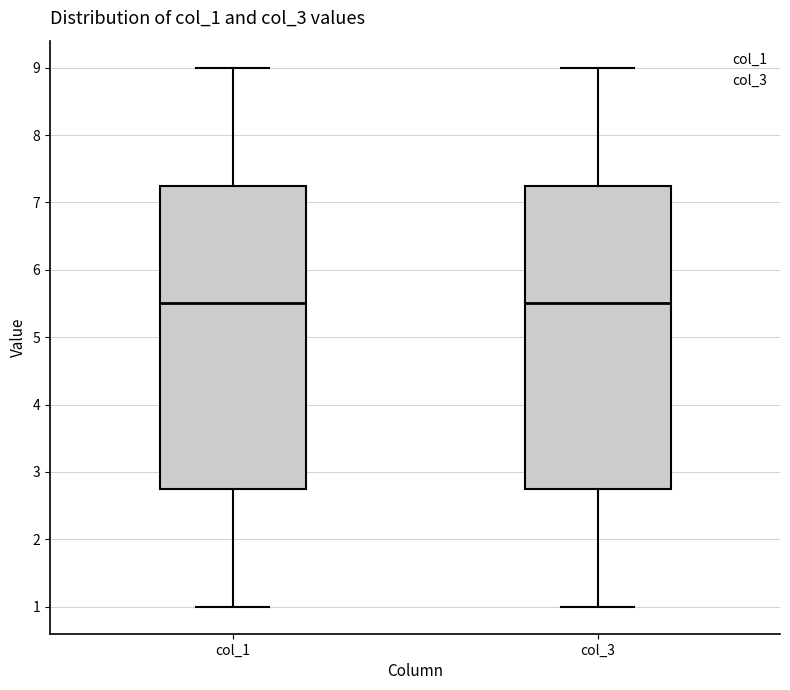

Reading left to right, transcribe this box plot: for each box, give where its median line is, the range the box spans, and where its two whiskers end, as read against the y-axis. The values are not printed on the chart, so give them approximately, as read against the axis.

col_1: median 5.5, box 2.8 to 7.3, whiskers 1.0 to 9.0
col_3: median 5.5, box 2.8 to 7.3, whiskers 1.0 to 9.0